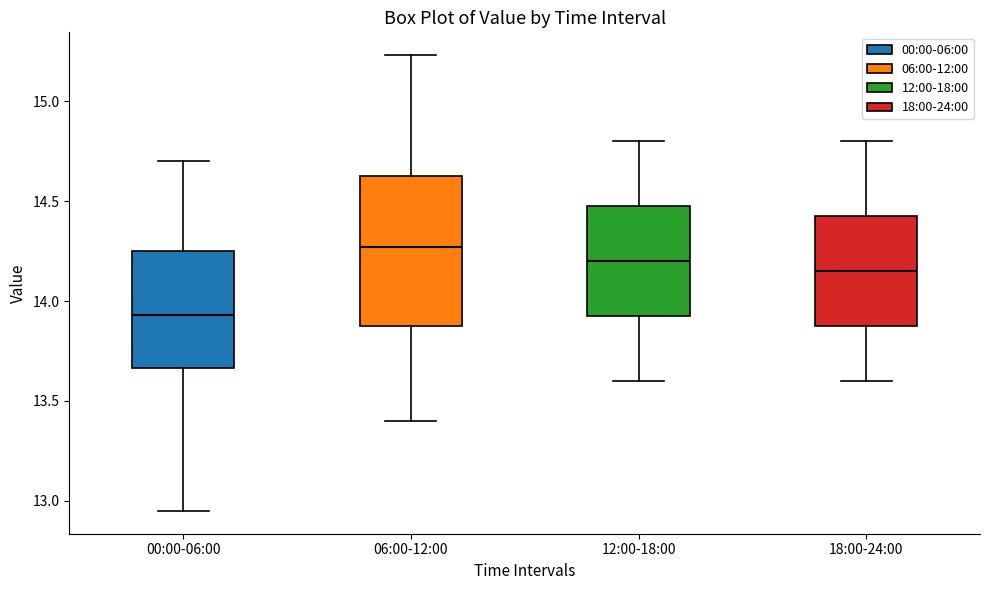

Where does the lower whisker of the box for 00:00-06:00 end on the y-axis? The values are not printed on the chart, so give them approximately, as read against the axis.

12.95